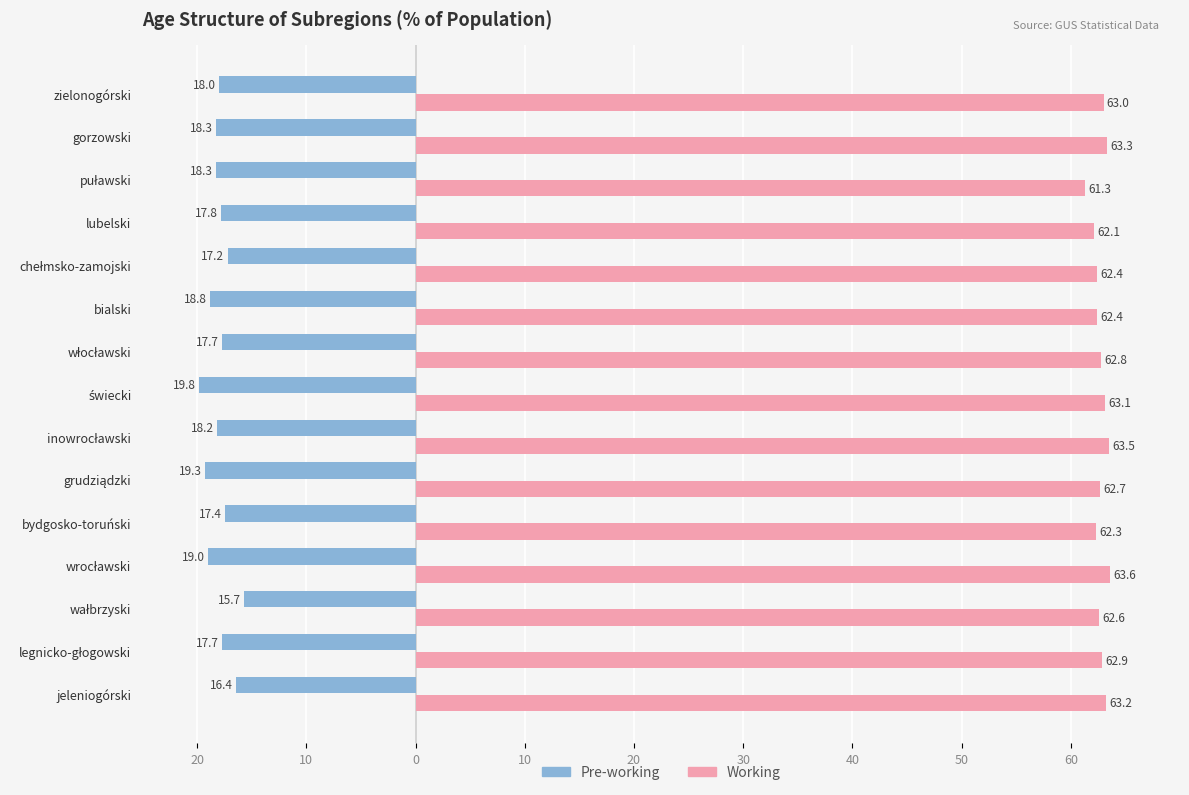

What are all the series names shown in the legend?

Pre-working, Working